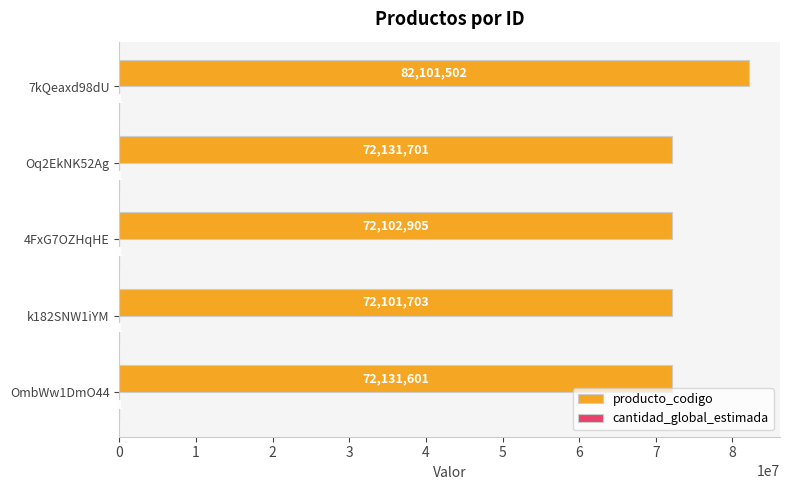

Read the producto_codigo value at Oq2EkNK52Ag, to the nearest 10.

72131700